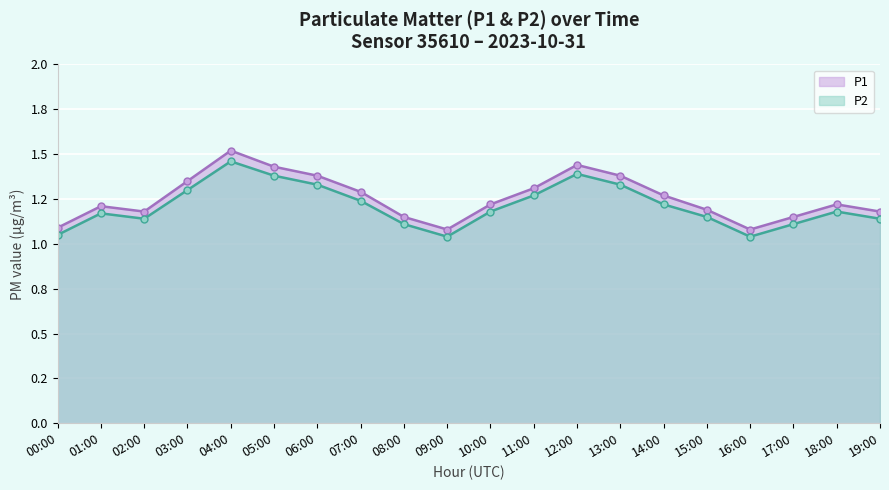

The value of P1 at 11:00 is 1.3. True or false?

True